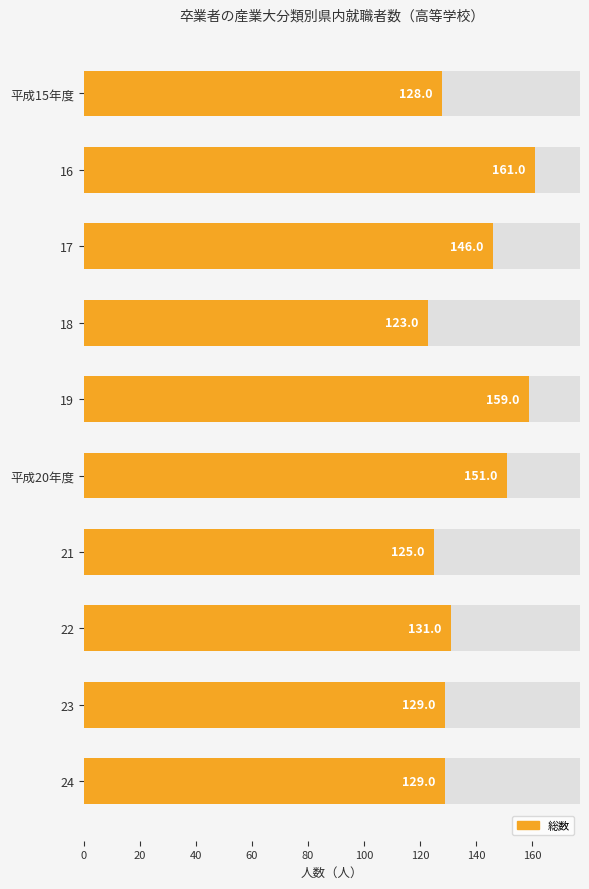

What is the sum of all values?

1382